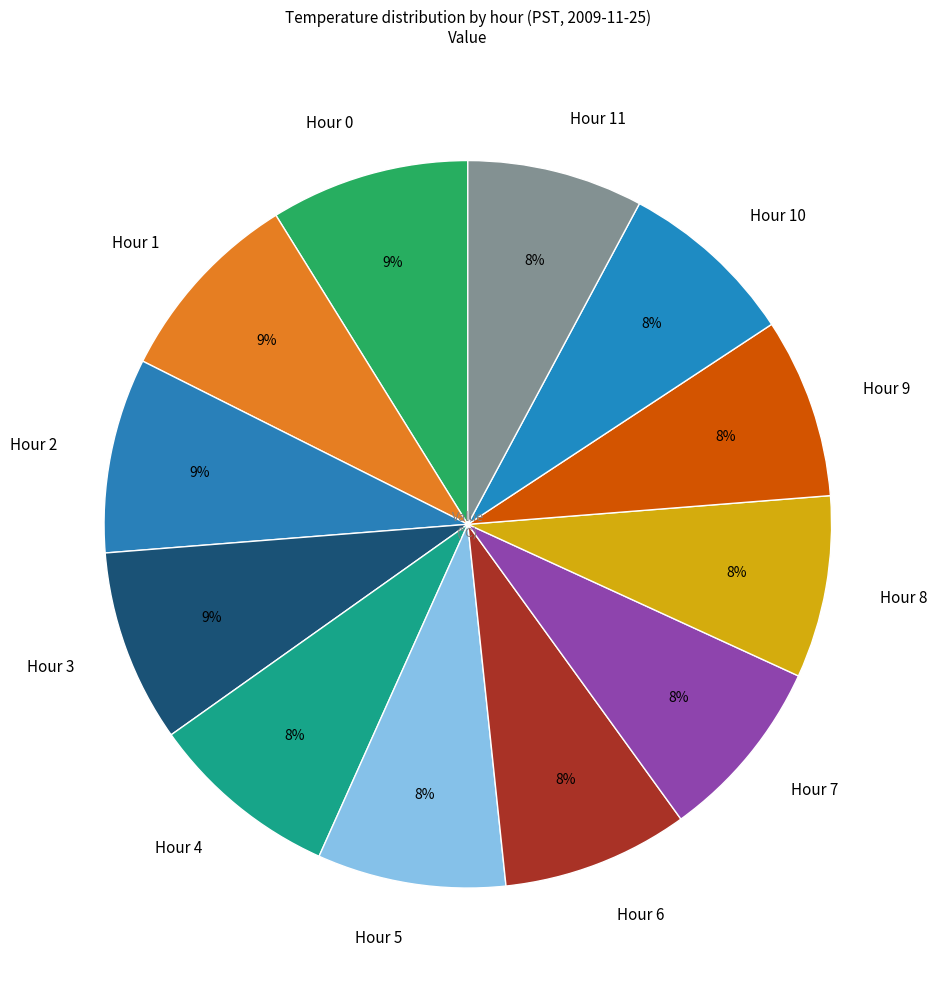

Combined, do Hour 4 and Hour 6 account for over 50%?

No